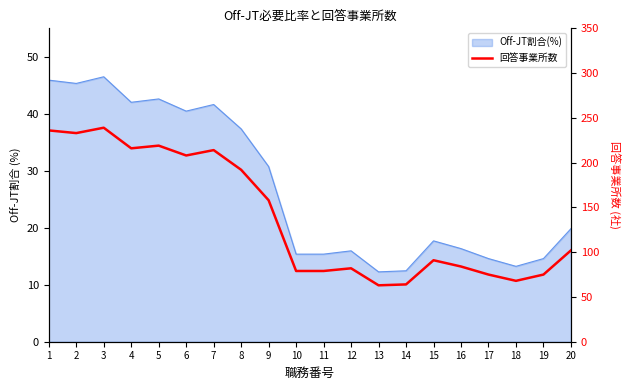

Reading left to right, list all the values displayed in this chart.

236	233	239	216	219	208	214	192	158	79	79	82	63	64	91	84	75	68	75	102